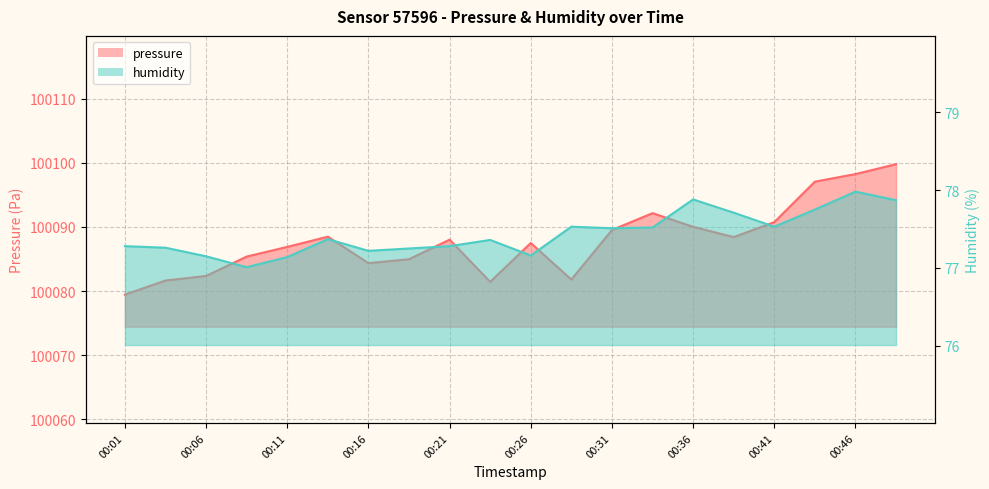

What is the difference between the highest and lowest values at 00:36?

100012.1